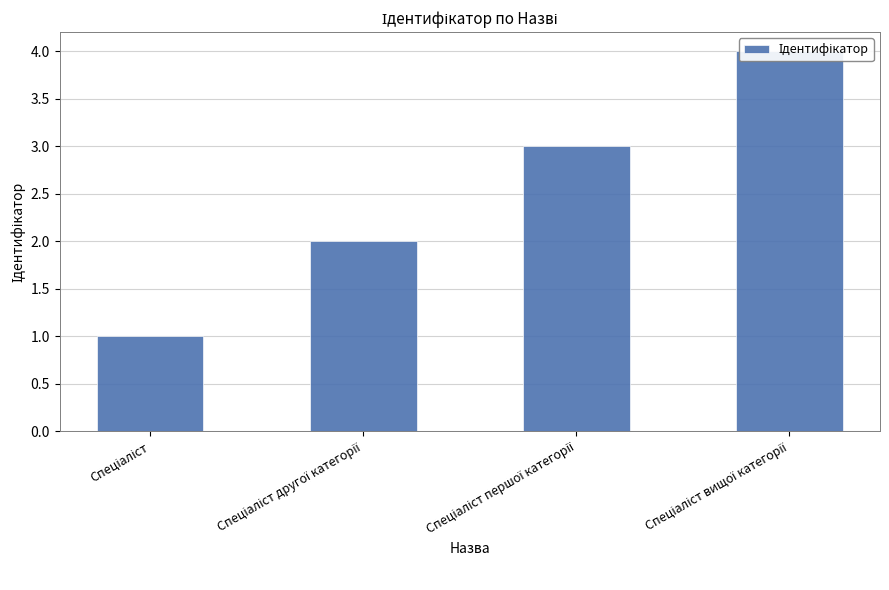

What is the sum of the values at Спеціаліст першої категорії and Спеціаліст другої категорії?

5